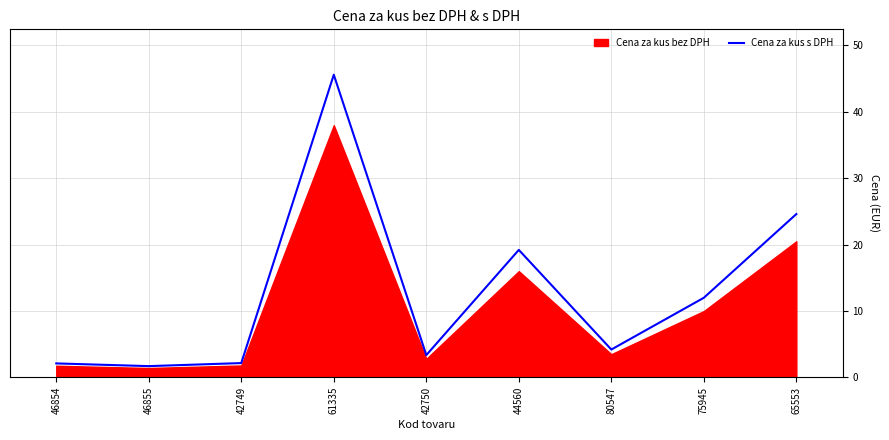

Reading left to right, extract all data points from this chart.

2.1	1.7	2.1	45.6	3.4	19.2	4.2	12.0	24.6